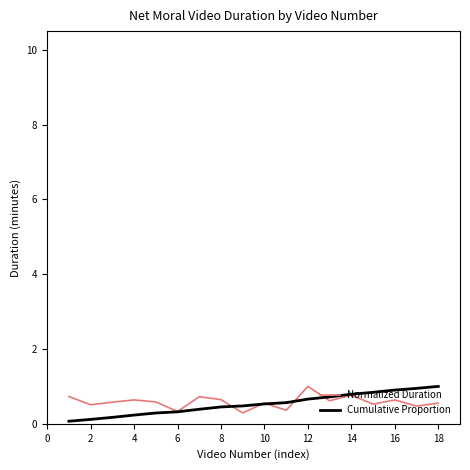

What is the highest value of the Normalized Duration series?

1.0